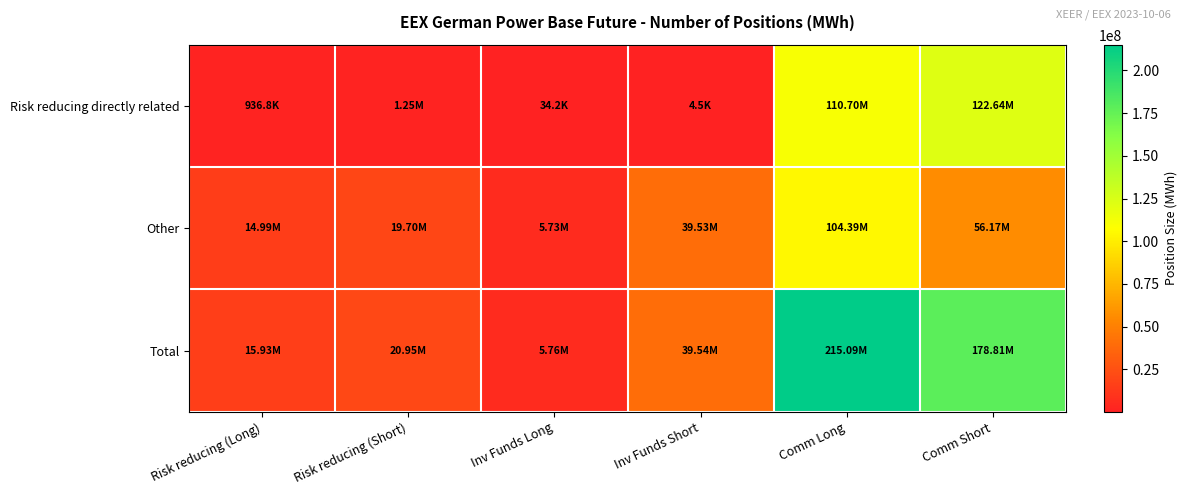

Which category has the highest value across all series?

Comm Long